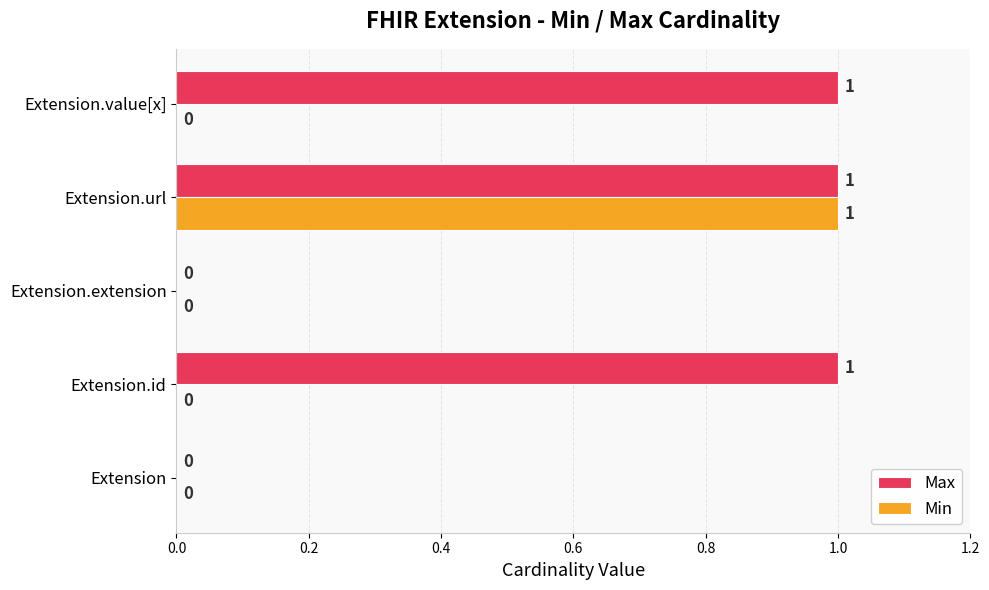

Which series changed the most between Extension.id and Extension.url?

Min